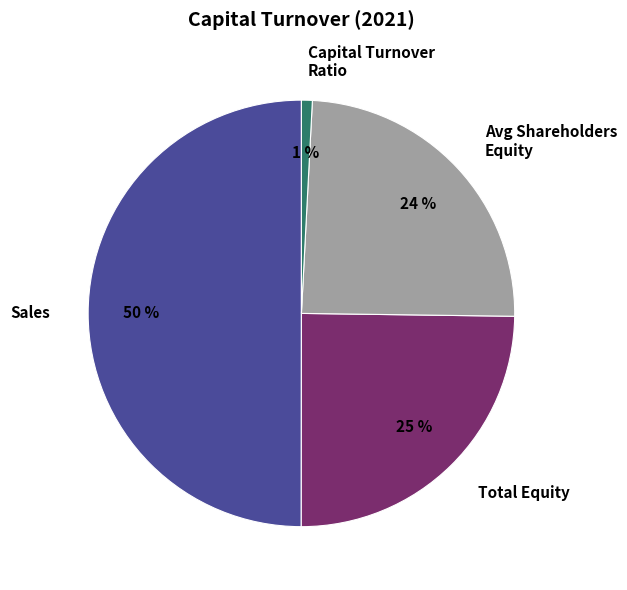

Combined, do Avg Shareholders Equity and Capital Turnover Ratio account for over 50%?

No